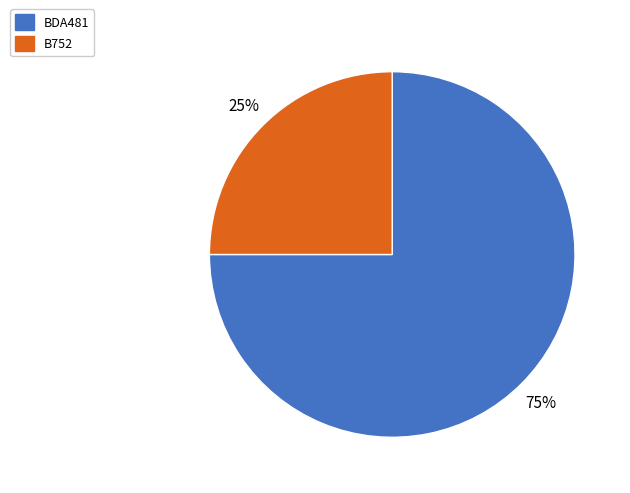

Which slice is the largest?

BDA481